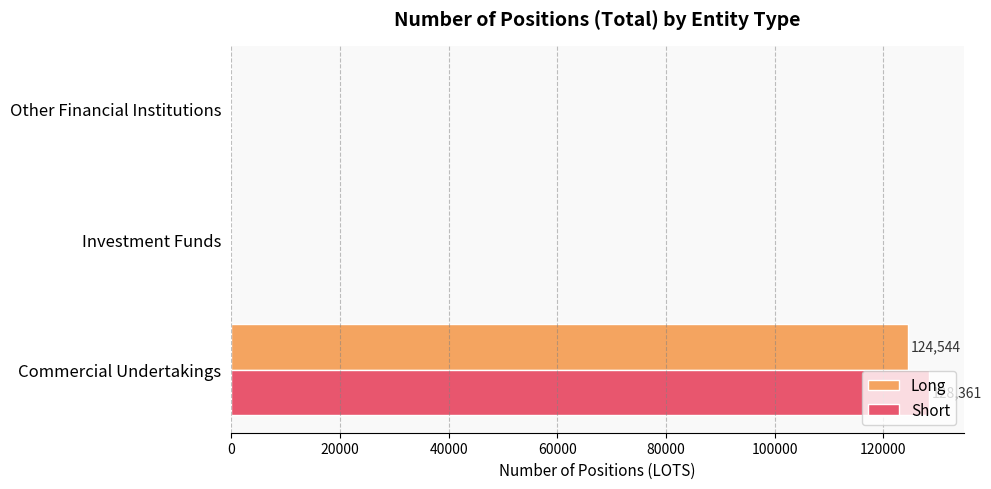

What is the sum of all Short values?

128361